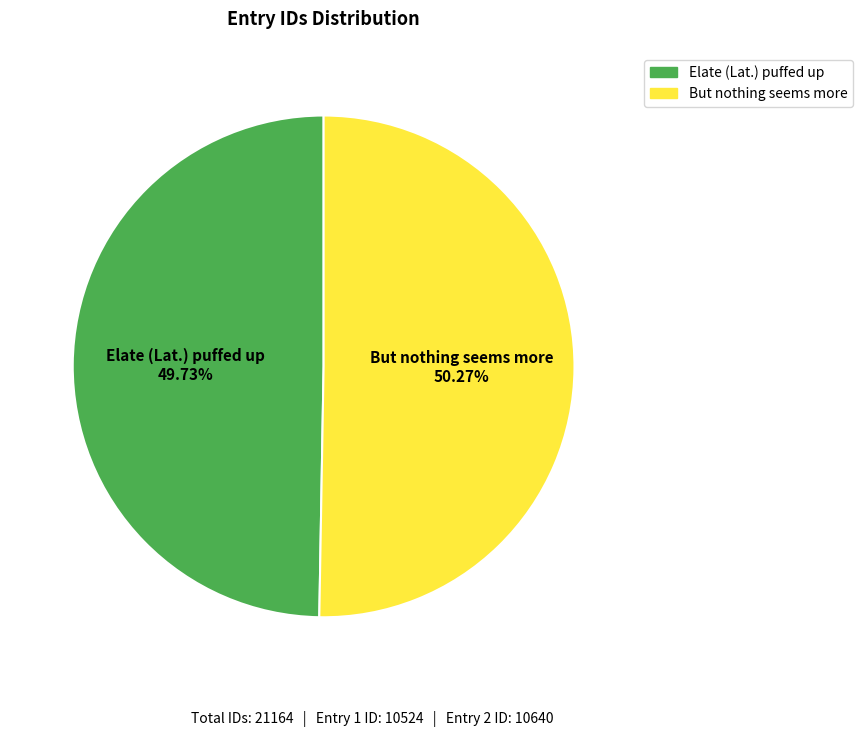

Which category has the smallest portion of the pie?

Elate (Lat.) puffed up